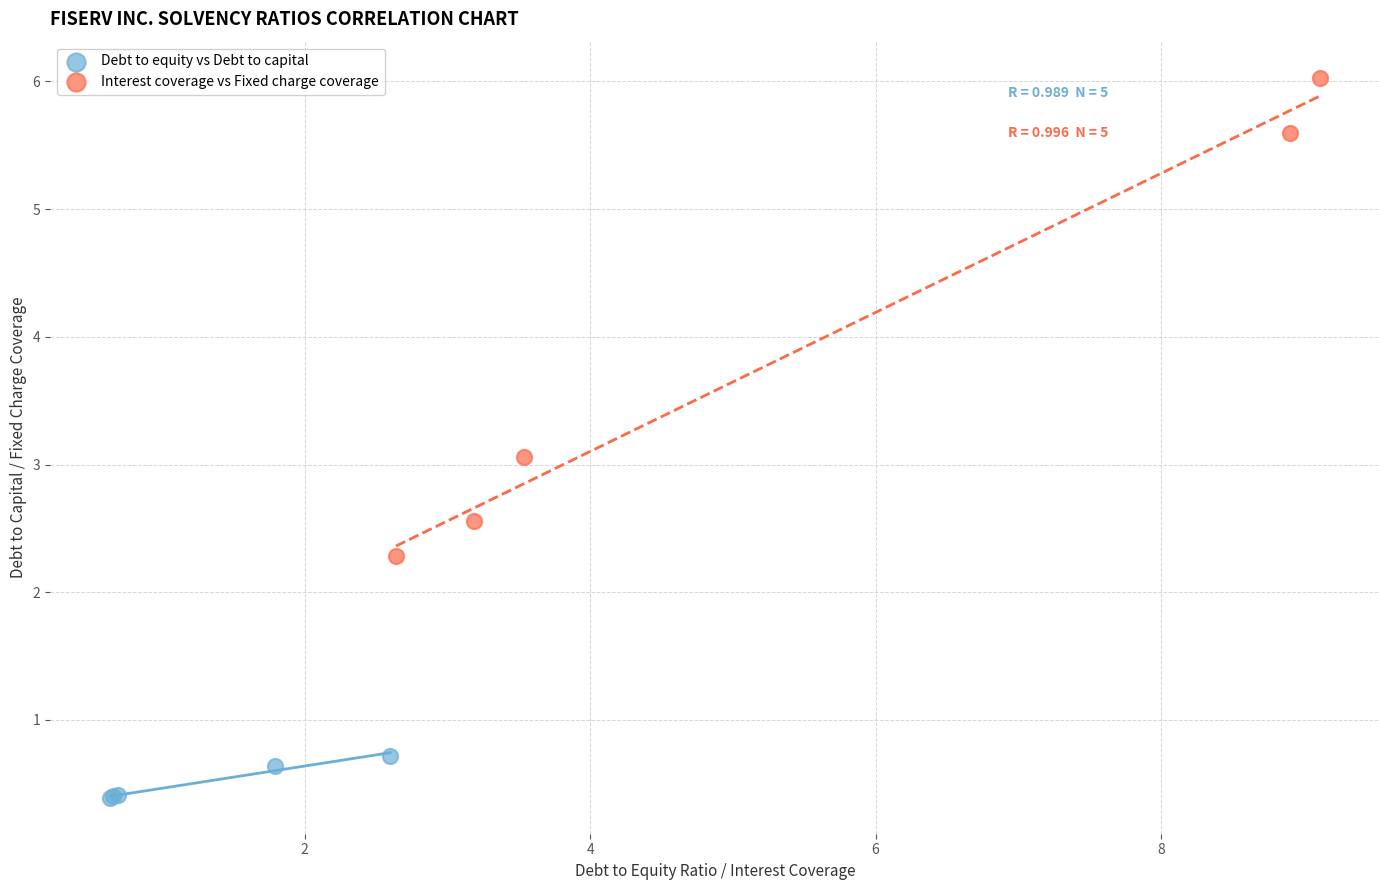

Which series has the largest Y range (max minus min)?

Interest coverage vs Fixed charge coverage